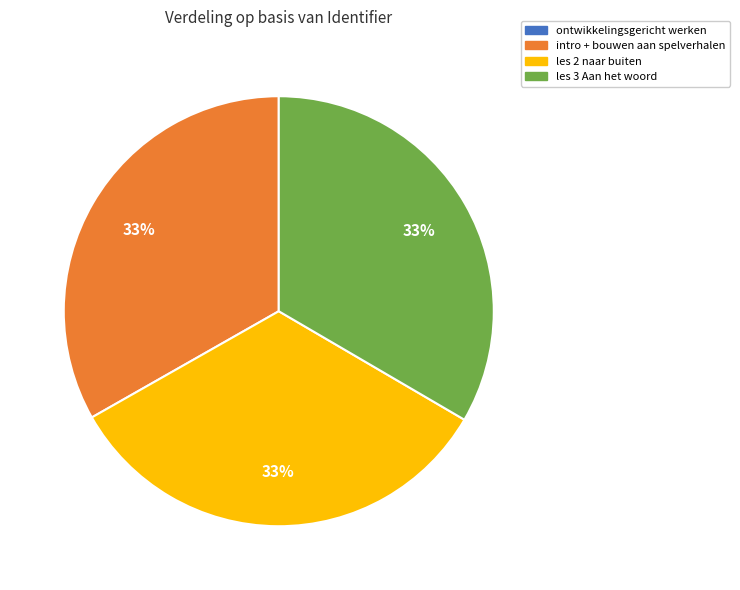

Is there a majority slice in this chart?

No